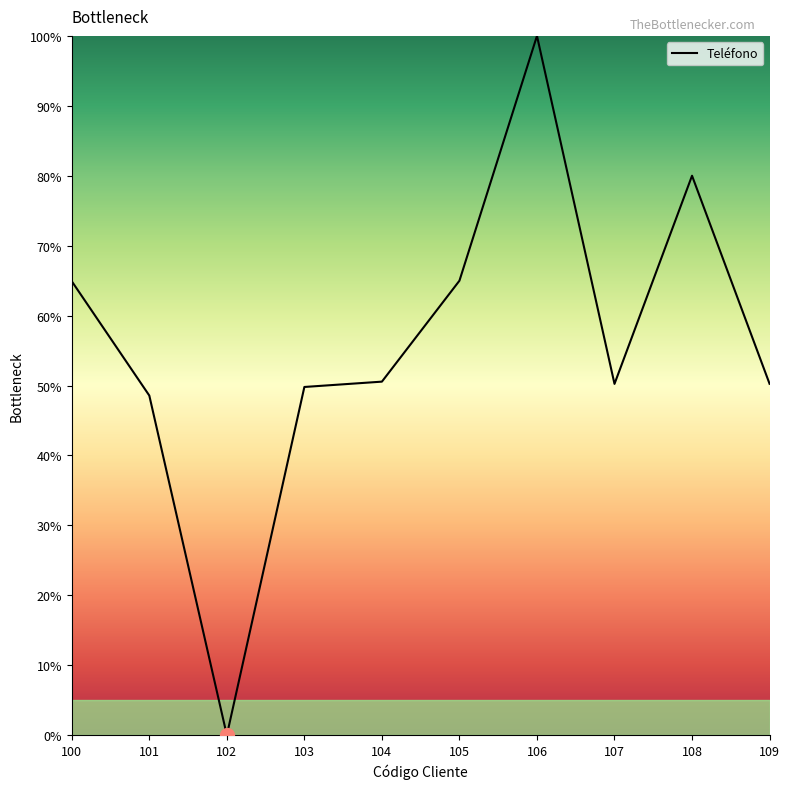

How many lines are shown in the chart?

1